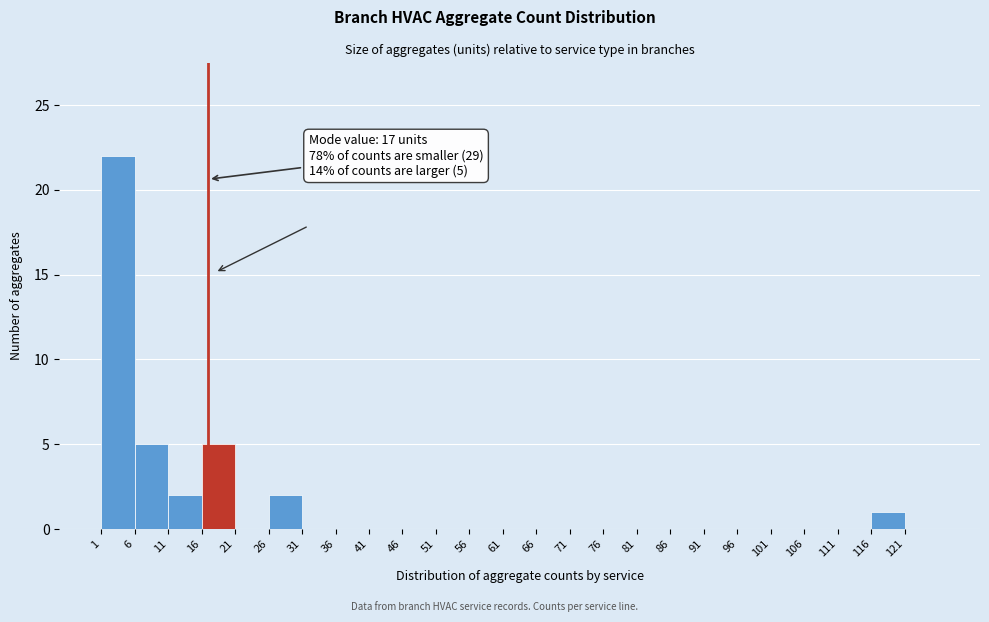

Over which range of the x-axis is the bar tallest?

1 to 6